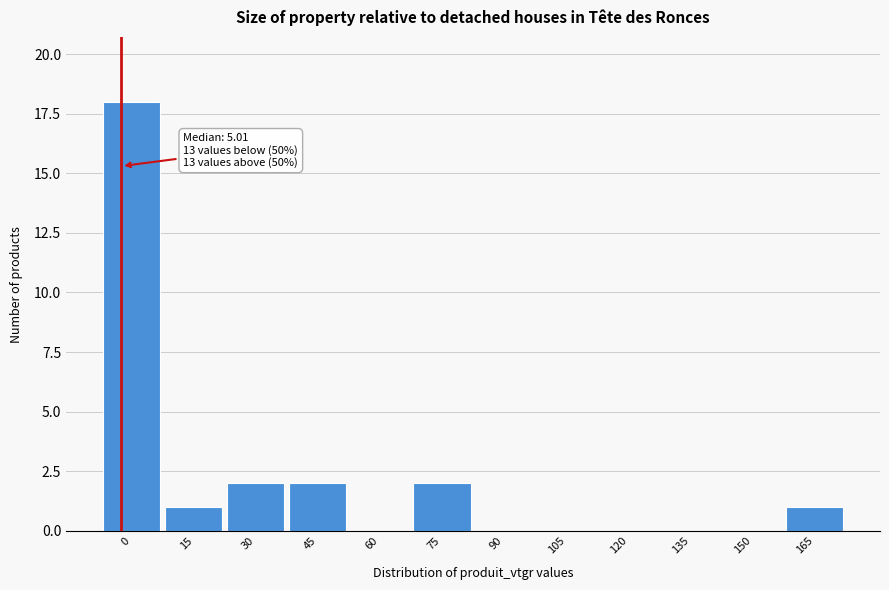

Reading right to left, what are all the values shown in this chart?

165=1	150=0	135=0	120=0	105=0	90=0	75=2	60=0	45=2	30=2	15=1	0=18